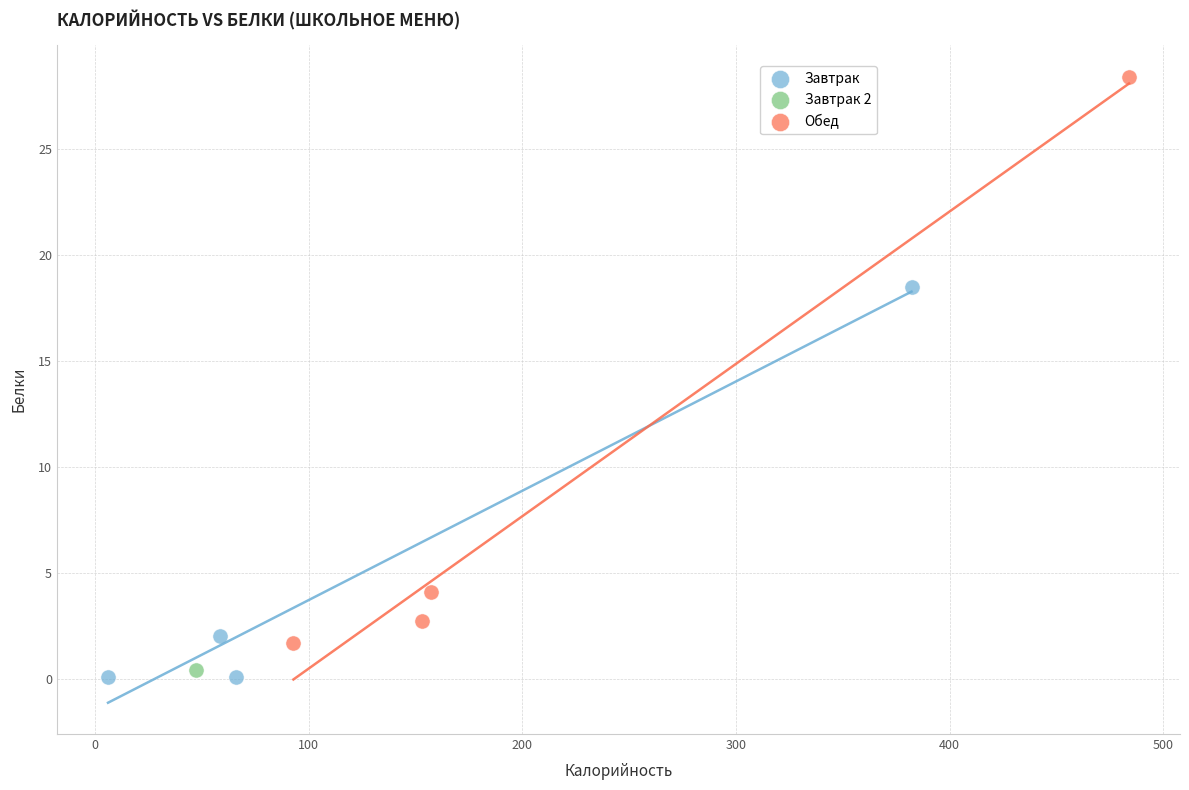

What are all the series names shown in the legend?

Завтрак, Завтрак 2, Обед